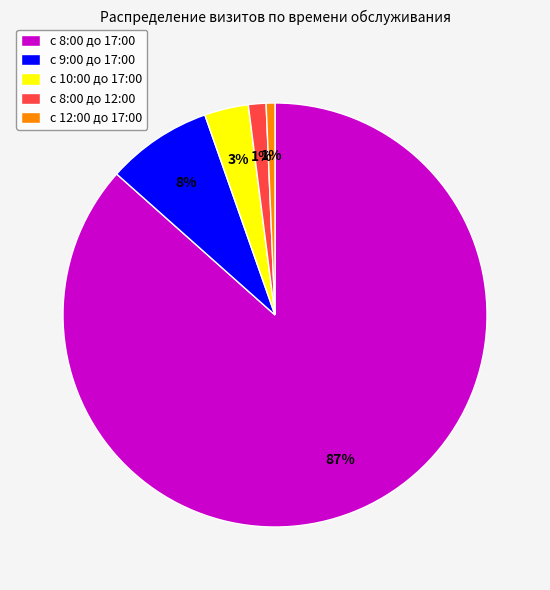

Between с 10:00 до 17:00 and с 9:00 до 17:00, which is larger?

с 9:00 до 17:00